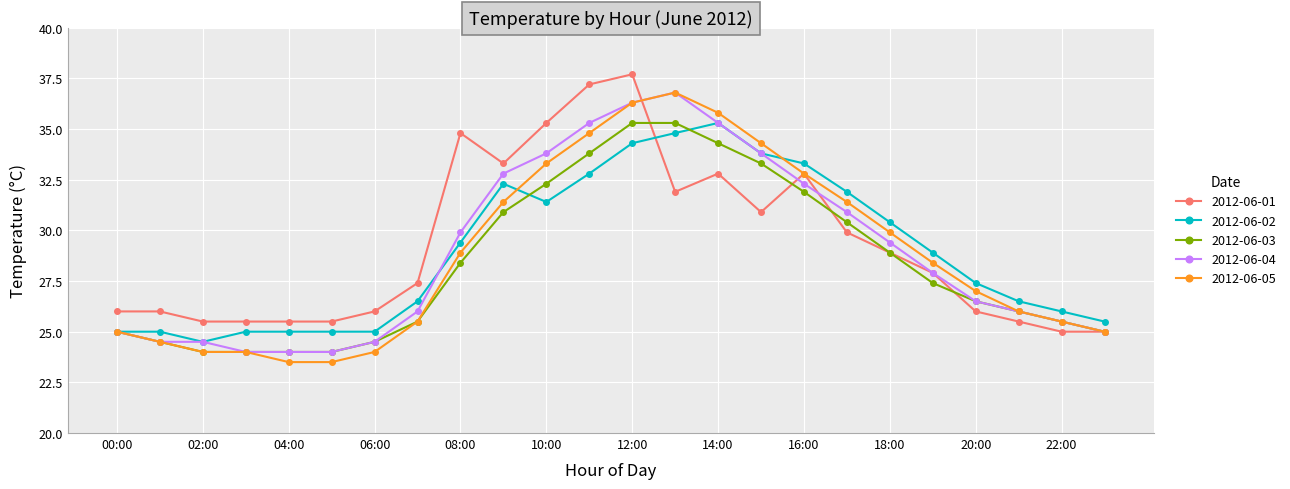

Which series has the widest spread of values?

2012-06-05